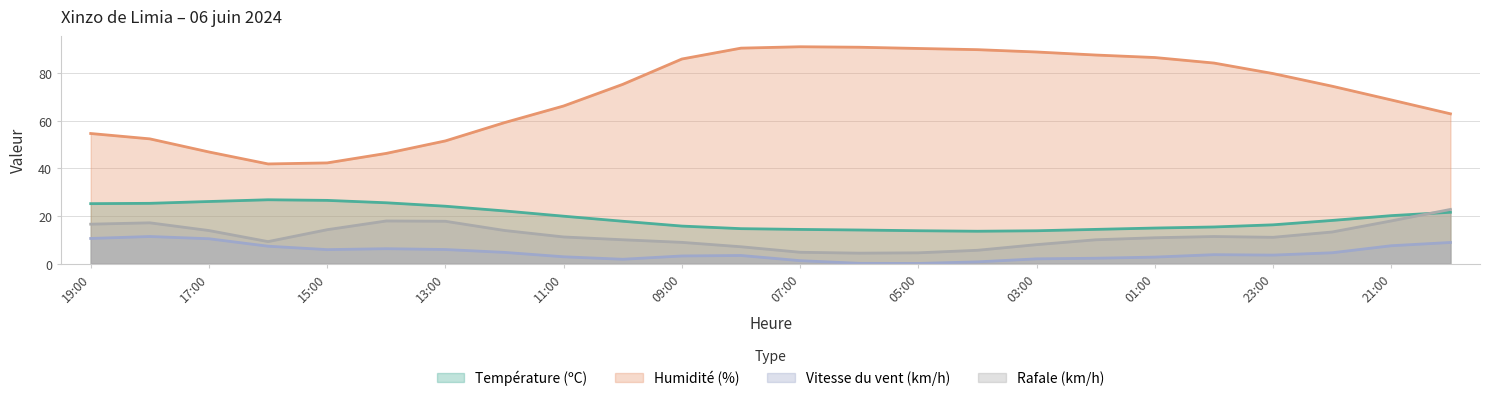

At which label is Humidité (%) closest to 66?

11:00